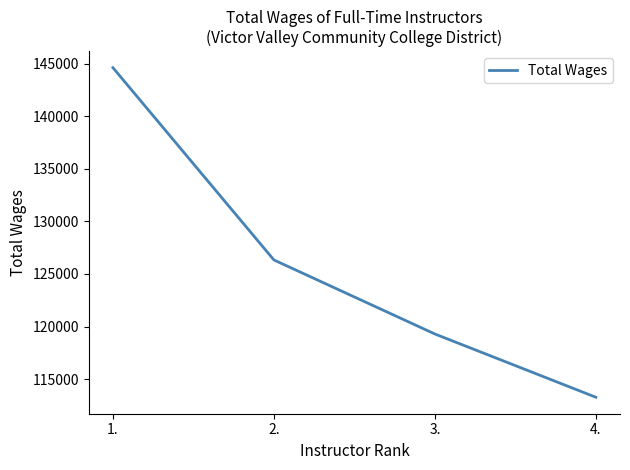

Rank the categories by value from lowest to highest.

4., 3., 2., 1.